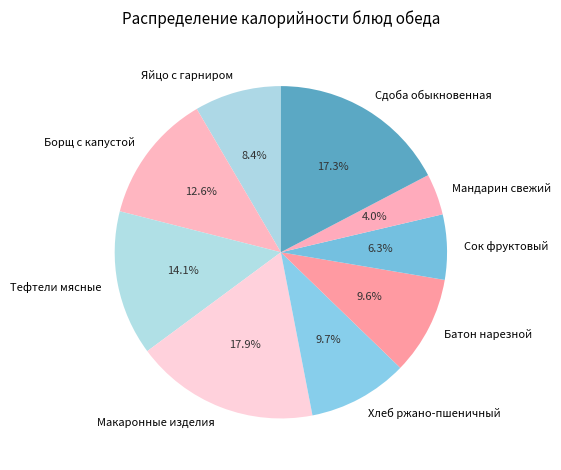

Which category has the biggest portion of the pie?

Макаронные изделия